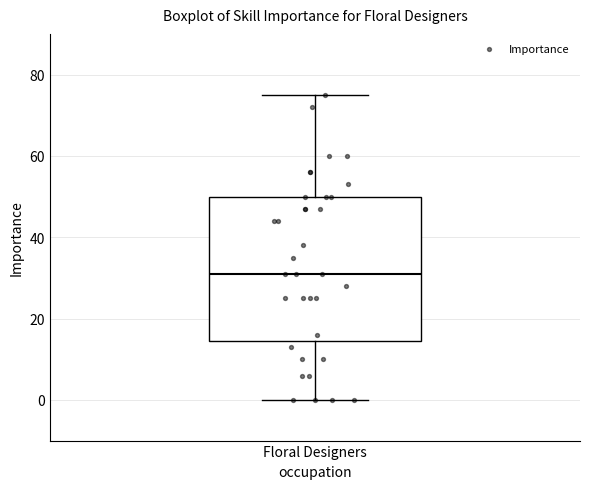

Transcribe this box plot: give where the median line is, the range the box spans, and where the two whiskers end, as read against the y-axis. The values are not printed on the chart, so give them approximately, as read against the axis.

median 32, box 14 to 50, whiskers 0 to 76